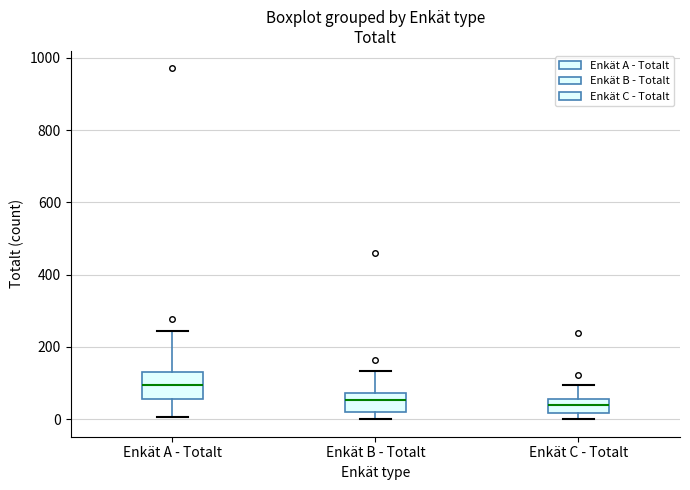

Which box is the tallest, from its lower edge to its upper edge?

Enkät A - Totalt